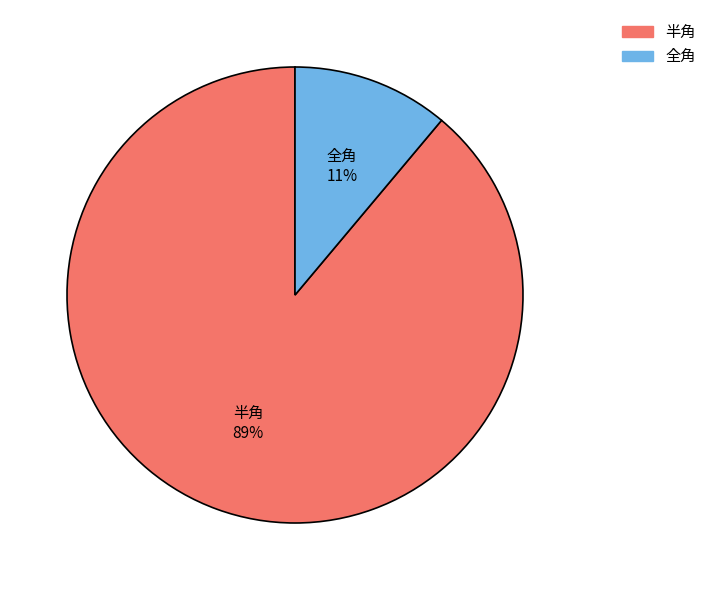

Does 半角 account for over 50% of the chart?

Yes